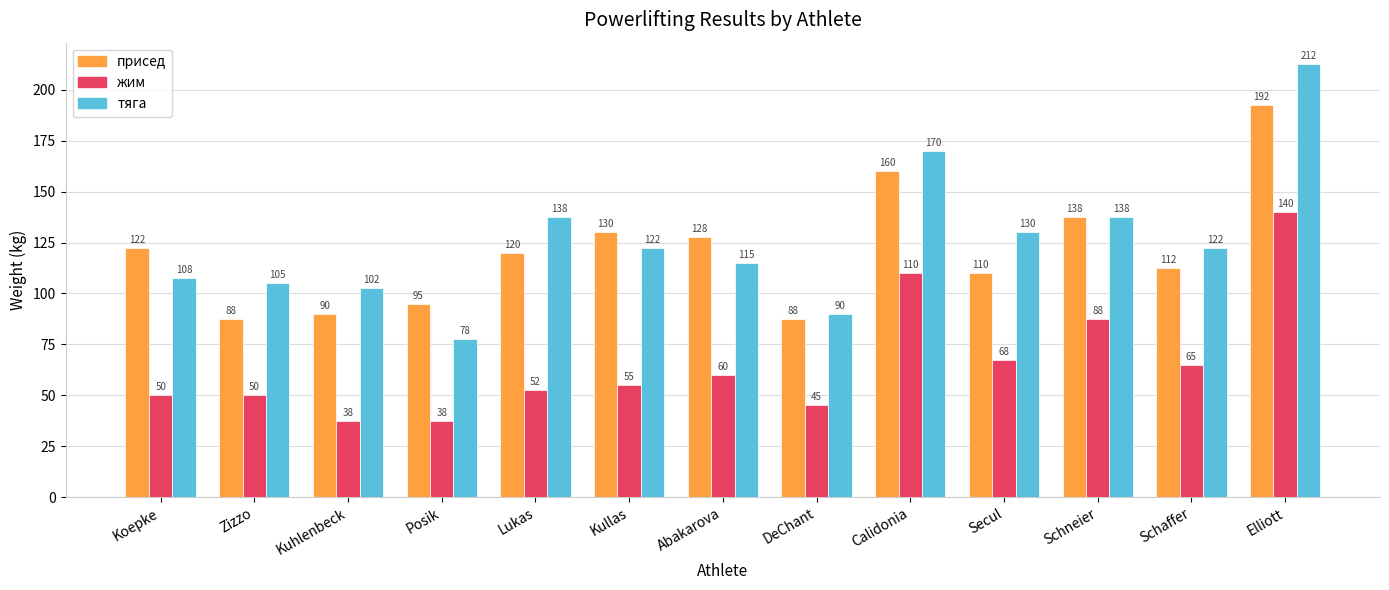

What is the greatest value displayed?

212.5